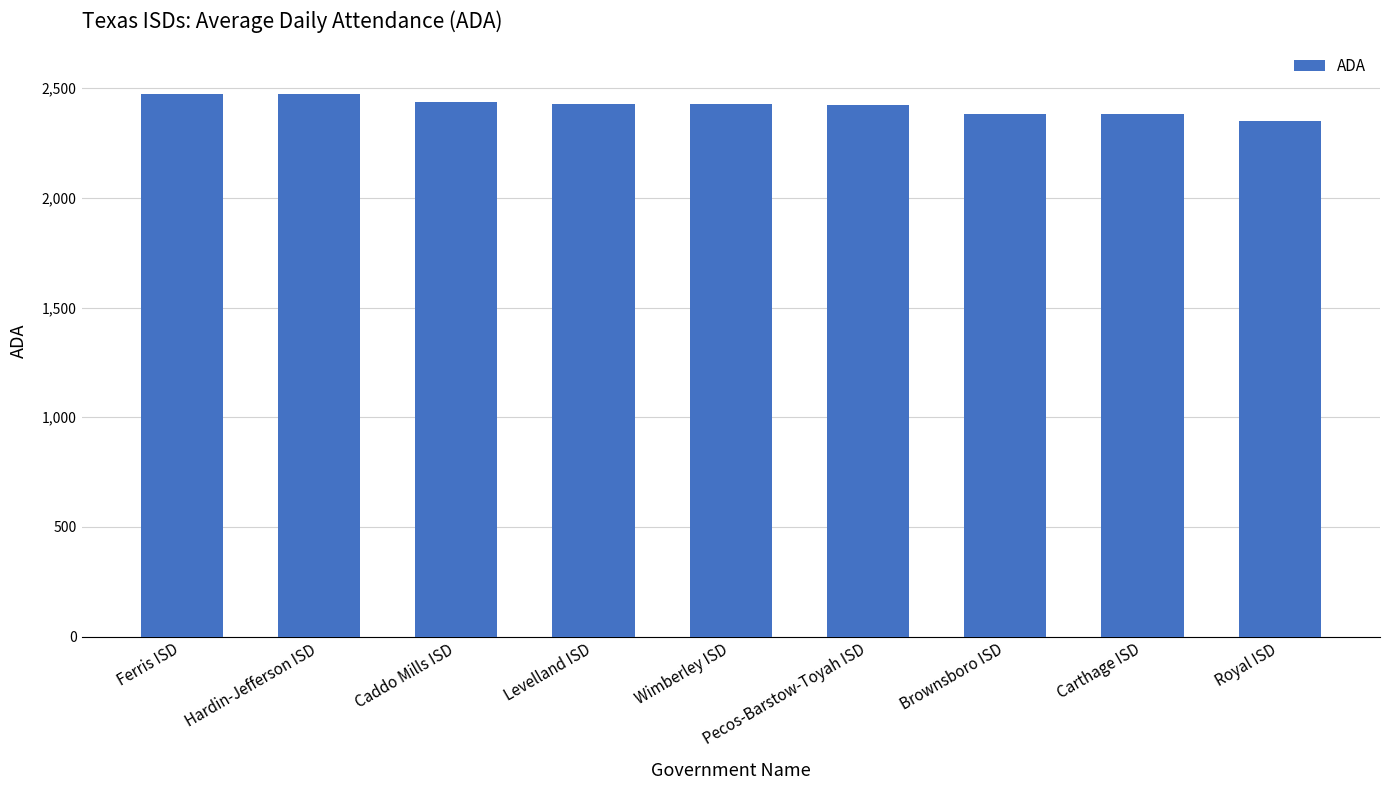

How many values are below 2427?

4